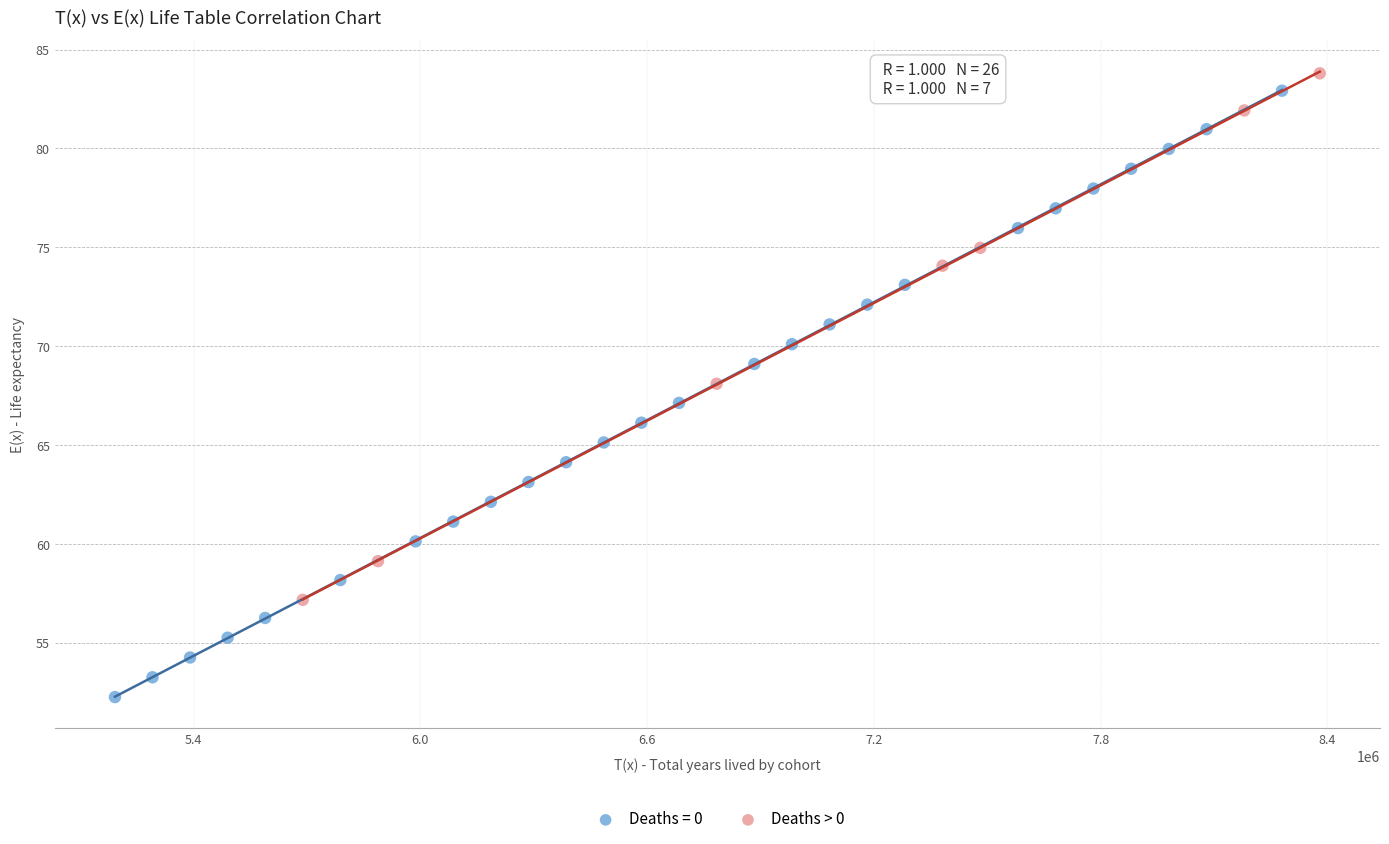

Which series reaches the minimum Y coordinate?

Deaths = 0